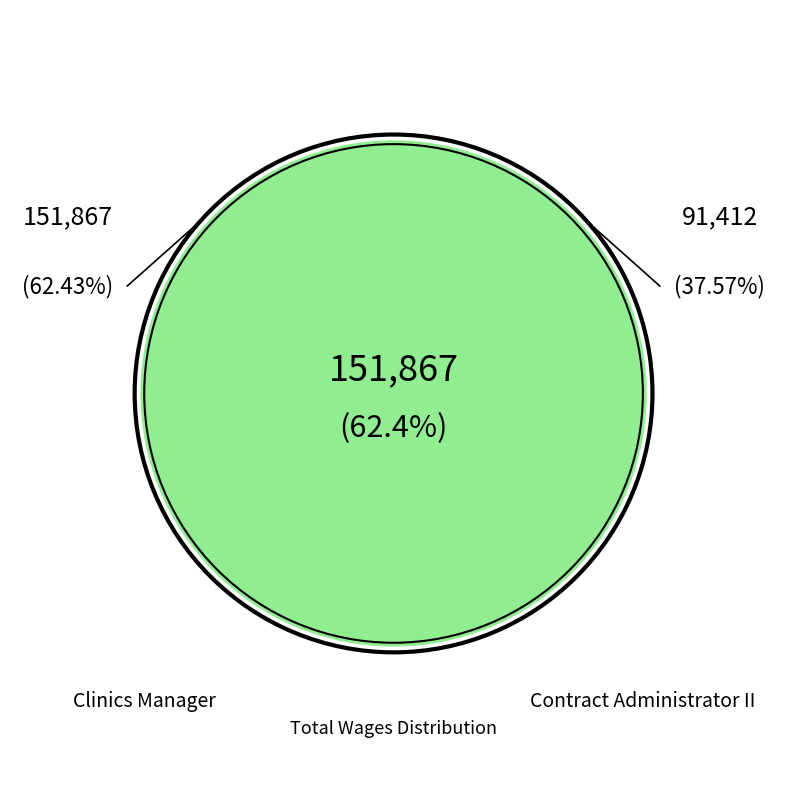

Is it true that Clinics Manager is 68% of the pie?

False